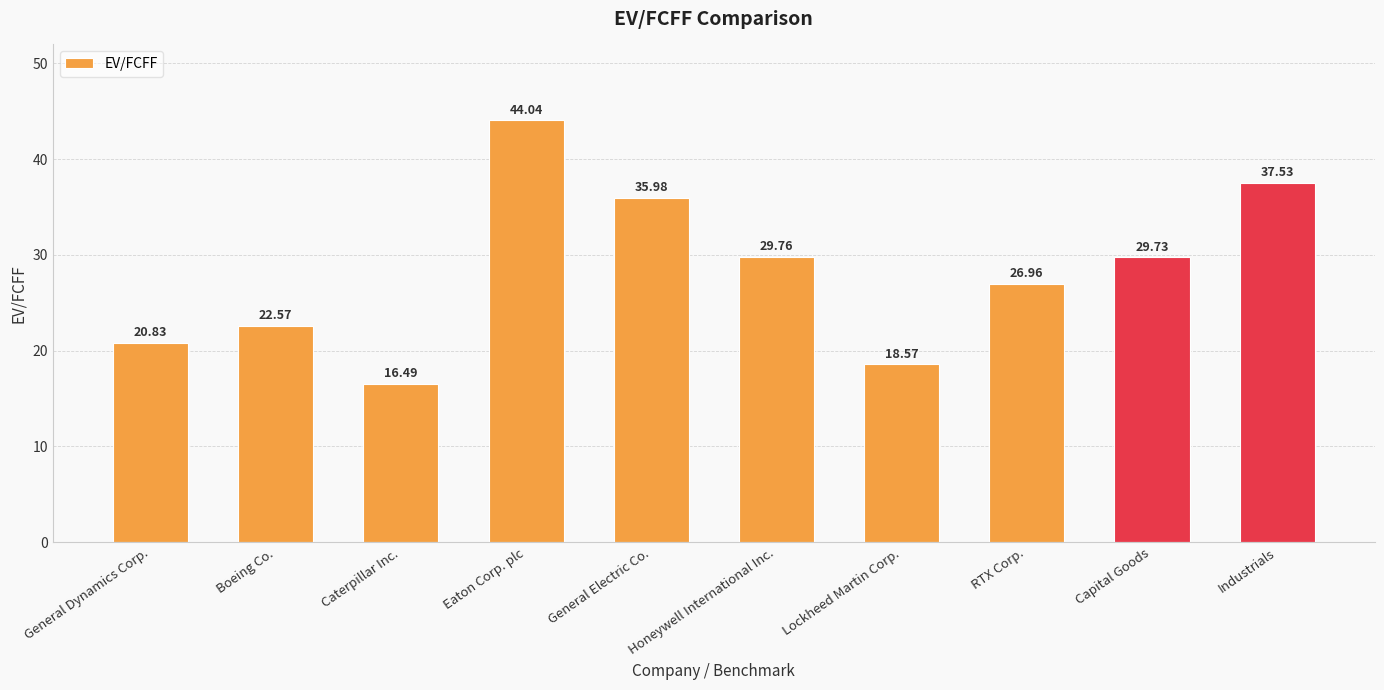

The chart shows a value of 59.2 at General Electric Co.. True or false?

False